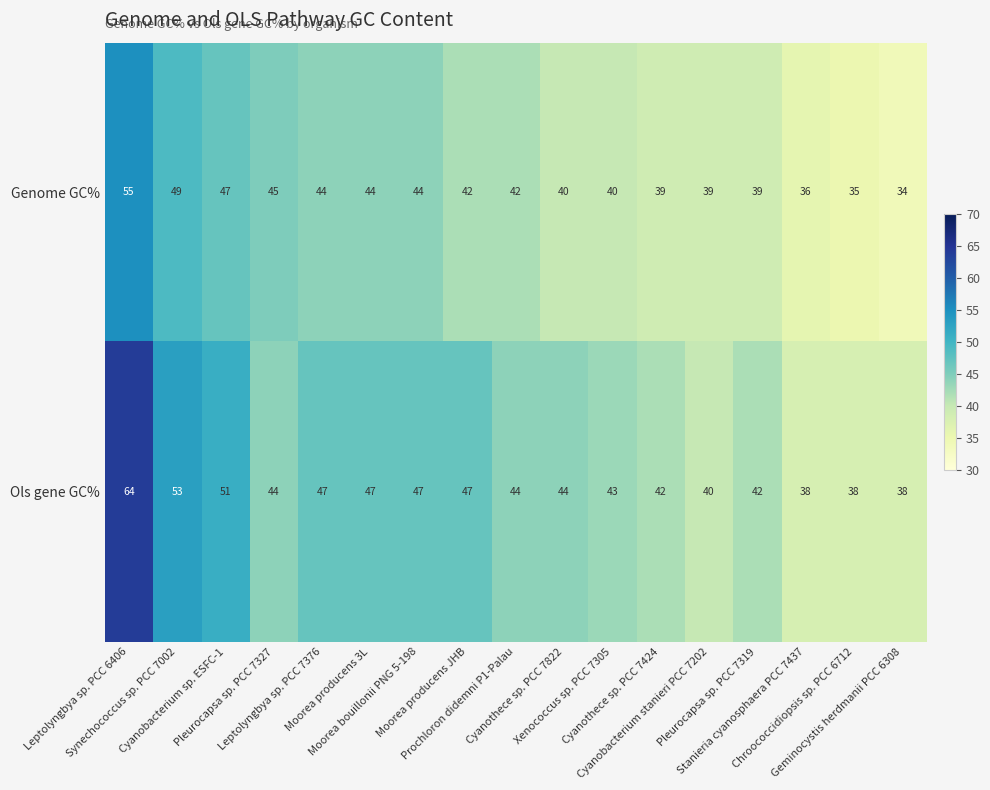

How many data points does each series have?

17